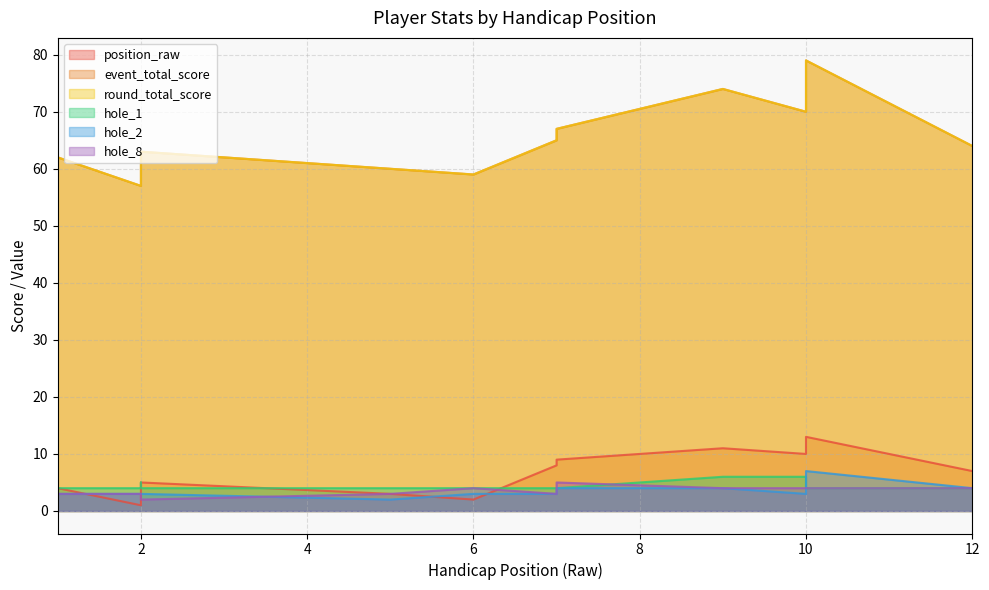

Reading left to right, transcribe all the data shown in this chart.

position_raw: 4	1	5	5	3	2	8	9	11	10	13	7
event_total_score: 62	57	63	63	60	59	65	67	74	70	79	64
round_total_score: 62	57	63	63	60	59	65	67	74	70	79	64
hole_1: 4	4	5	4	4	4	4	4	6	6	4	4
hole_2: 3	3	3	3	2	3	3	4	4	3	7	4
hole_8: 3	3	3	2	3	4	3	5	4	4	4	4